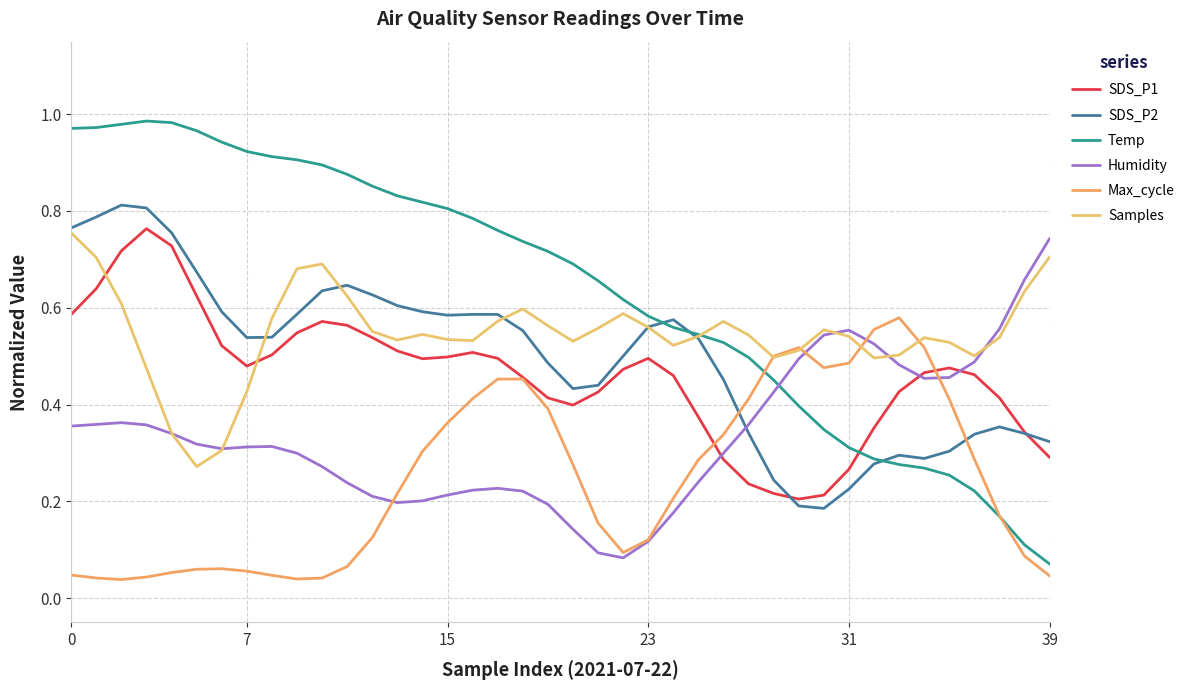

Does the chart have visible grid lines?

Yes